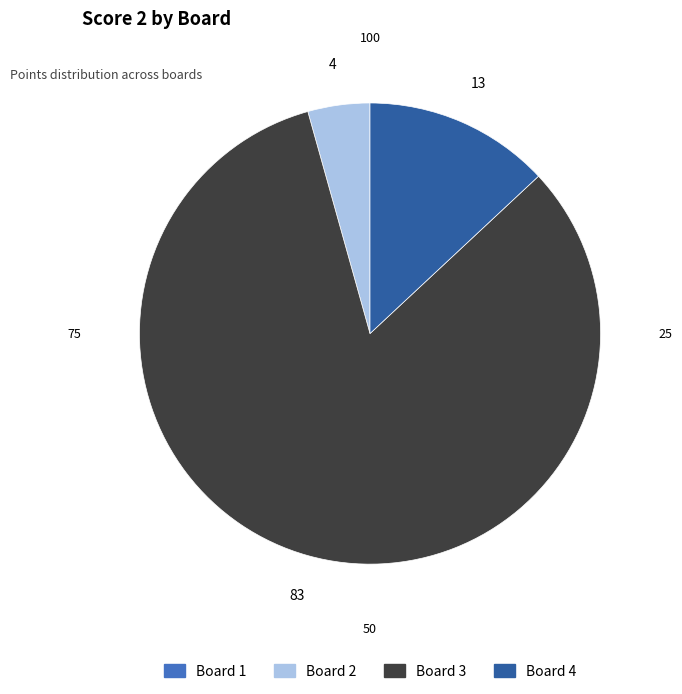

The Board 4 slice represents 13% of the pie. True or false?

True